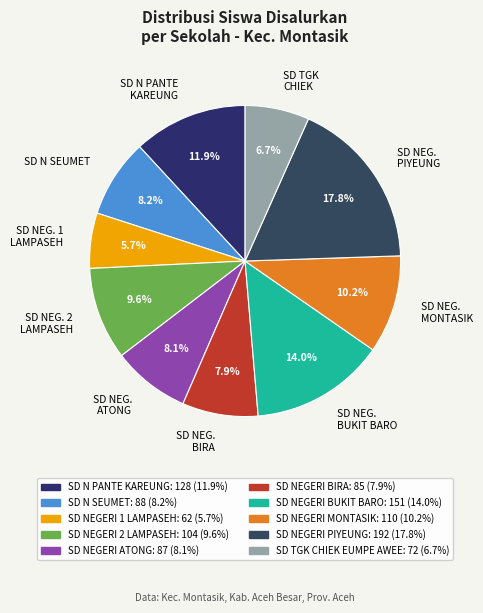

Does SD NEG. ATONG account for over 50% of the chart?

No